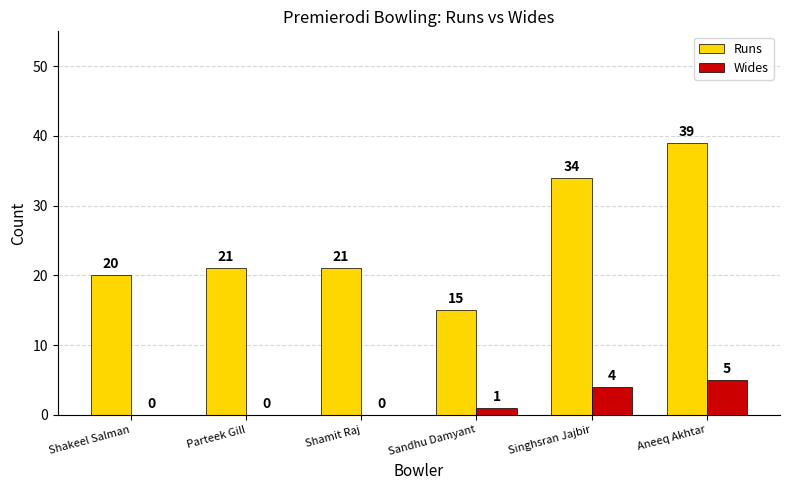

Reading left to right, list all the values displayed in this chart.

Runs: 20	21	21	15	34	39
Wides: 0	0	0	1	4	5